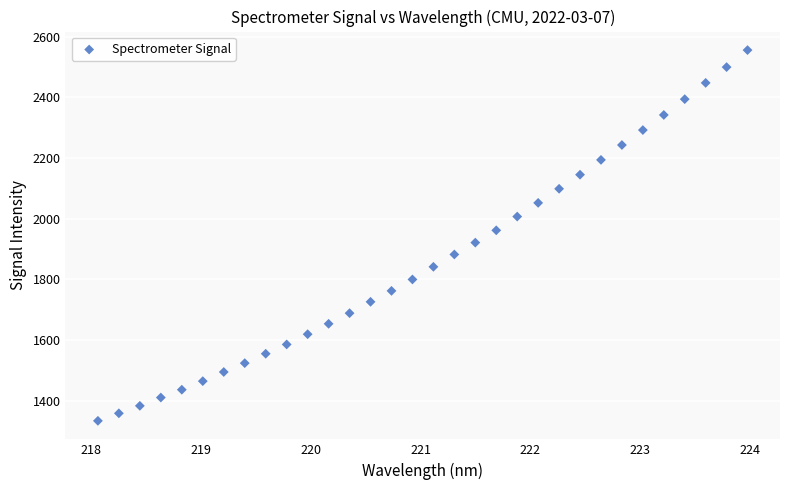

What is the range of X values (max minus min)?

5.9